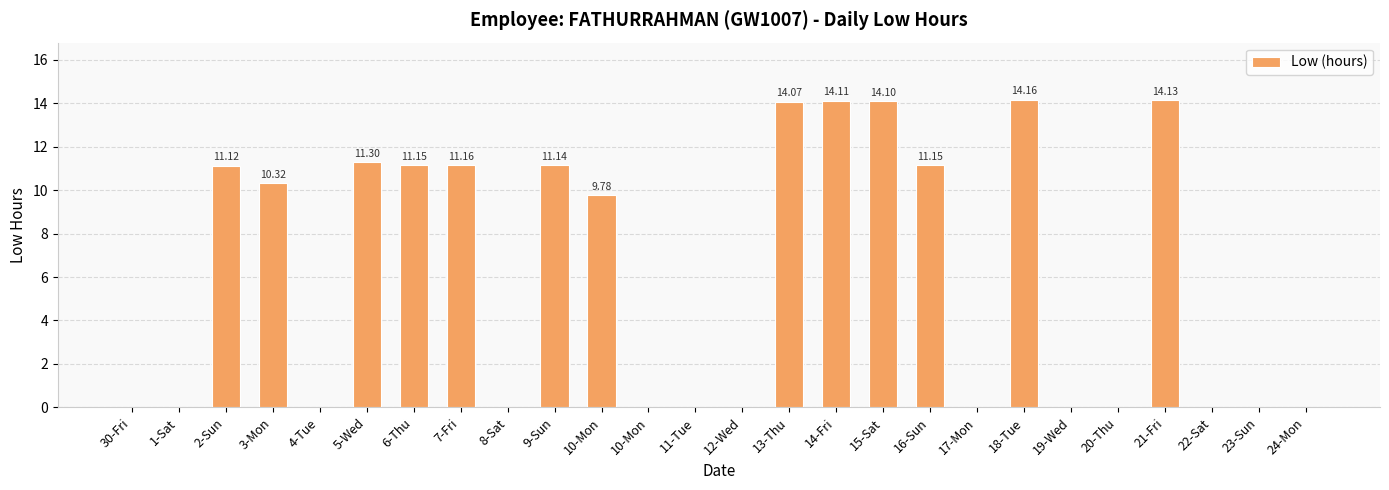

What is the average value?

6.1